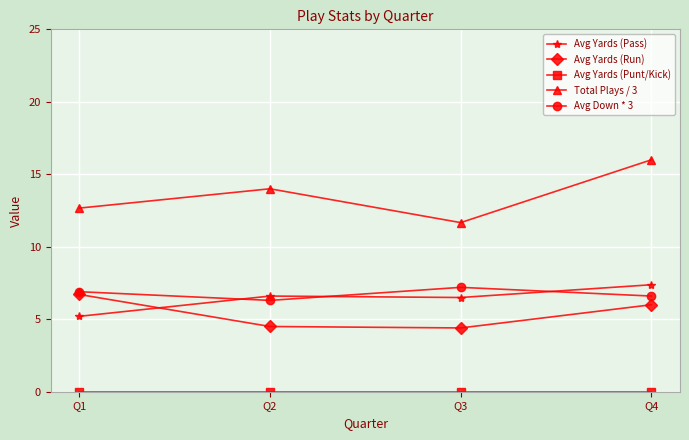

Which series has the widest spread of values?

Total Plays / 3